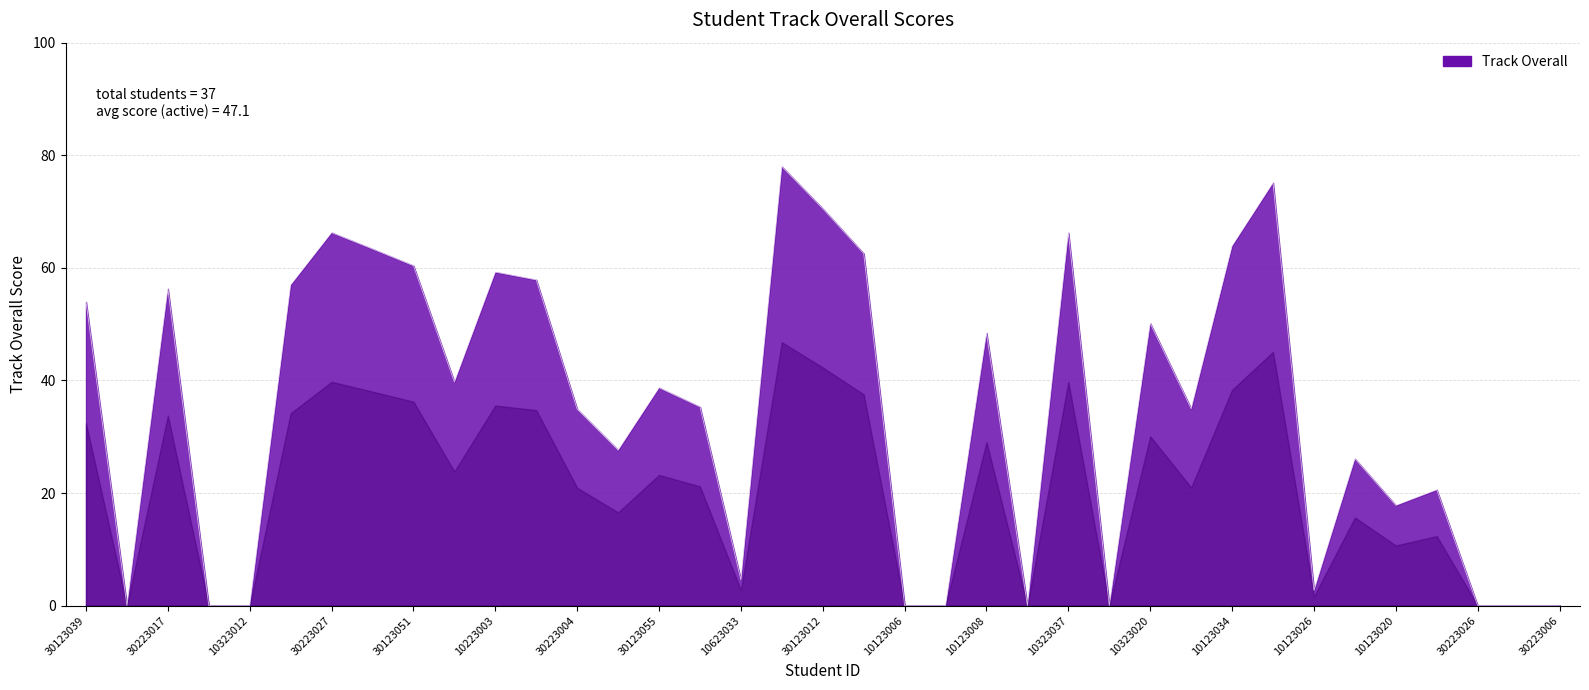

What is the difference between the maximum and minimum values?

78.0